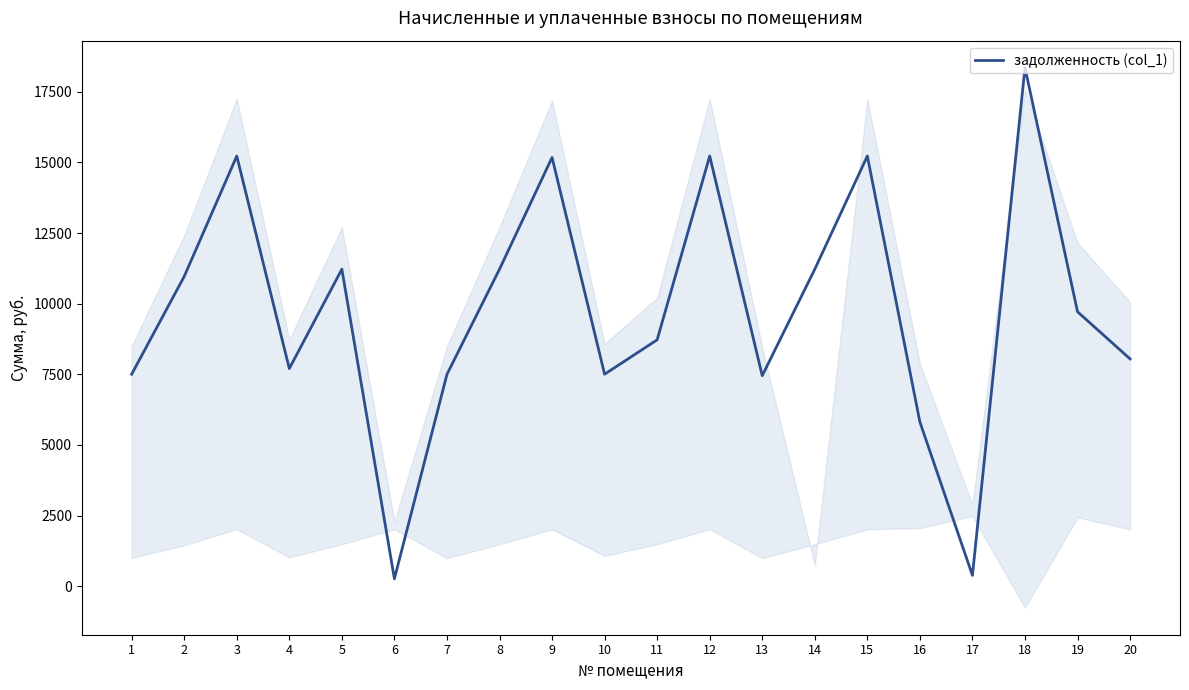

What is the difference between the maximum and minimum values?

18093.2